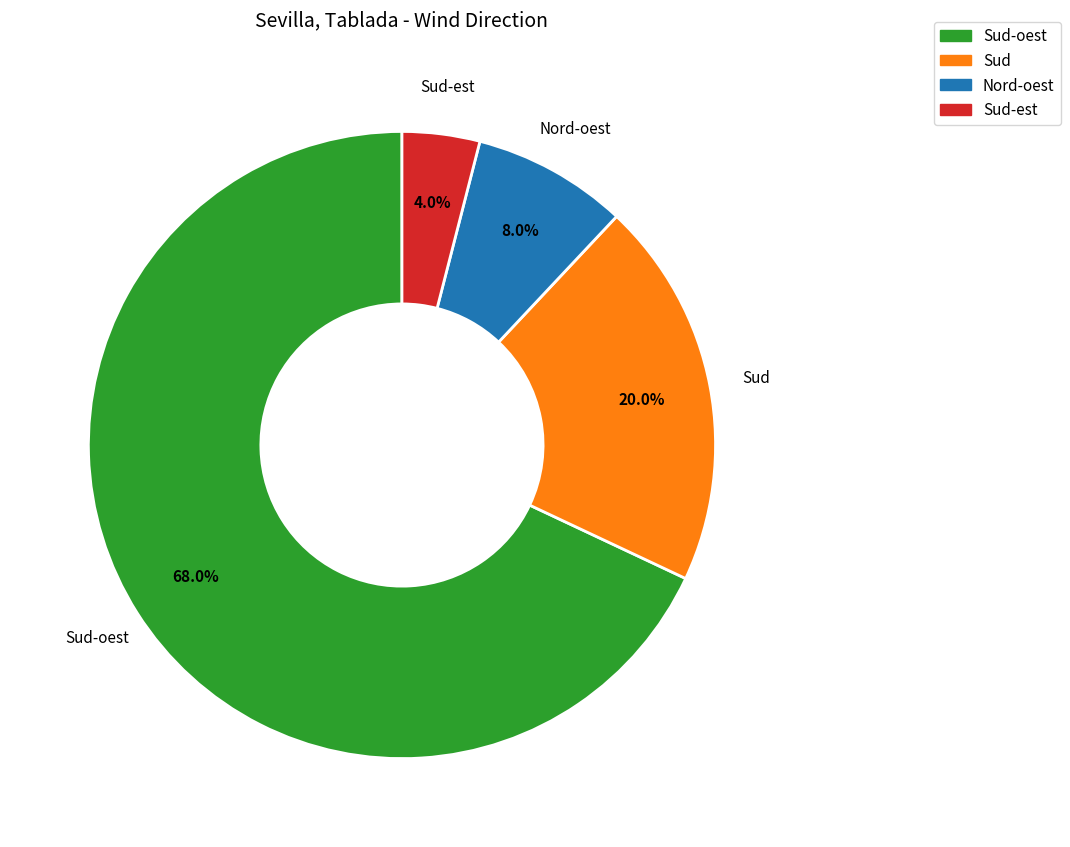

What is the smallest slice in the pie chart?

Sud-est